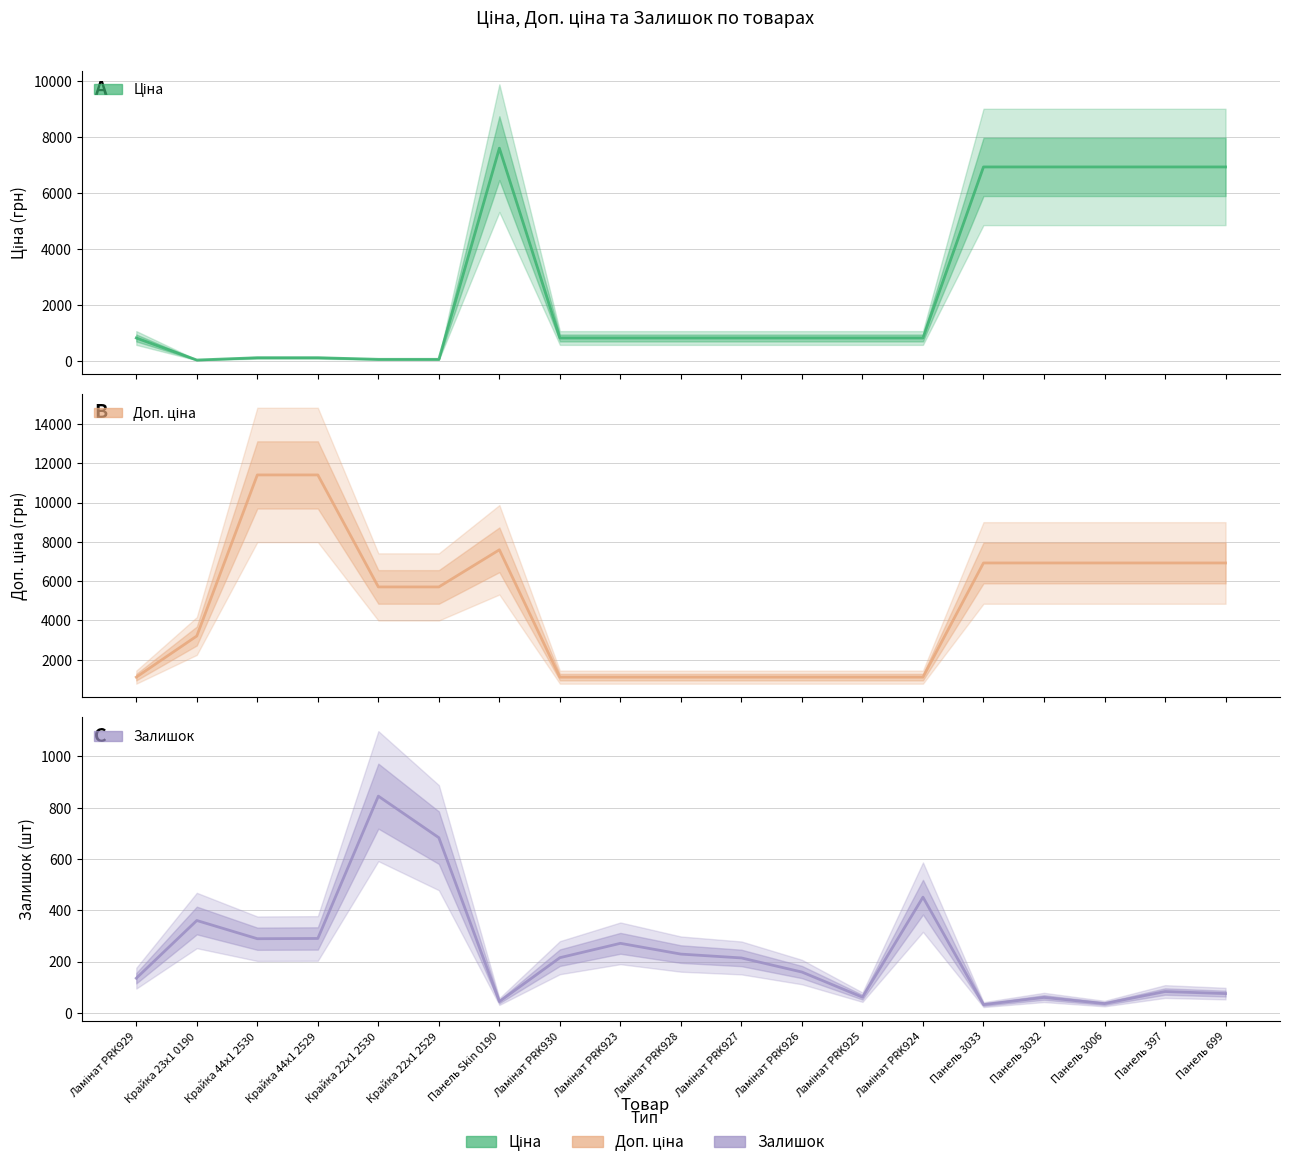

Between Ламінат PRK928 and Панель 3006, which is larger?

Панель 3006